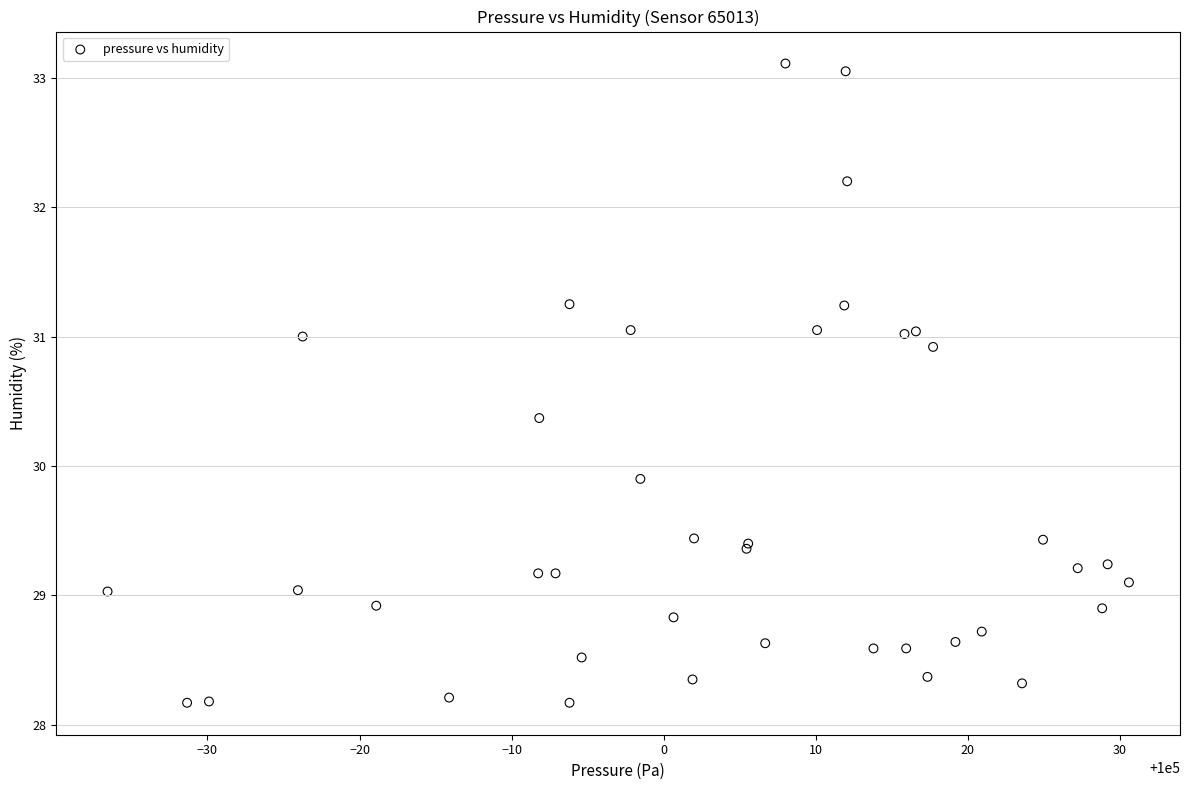

What Y value in the scatter plot is closest to 30?

29.9